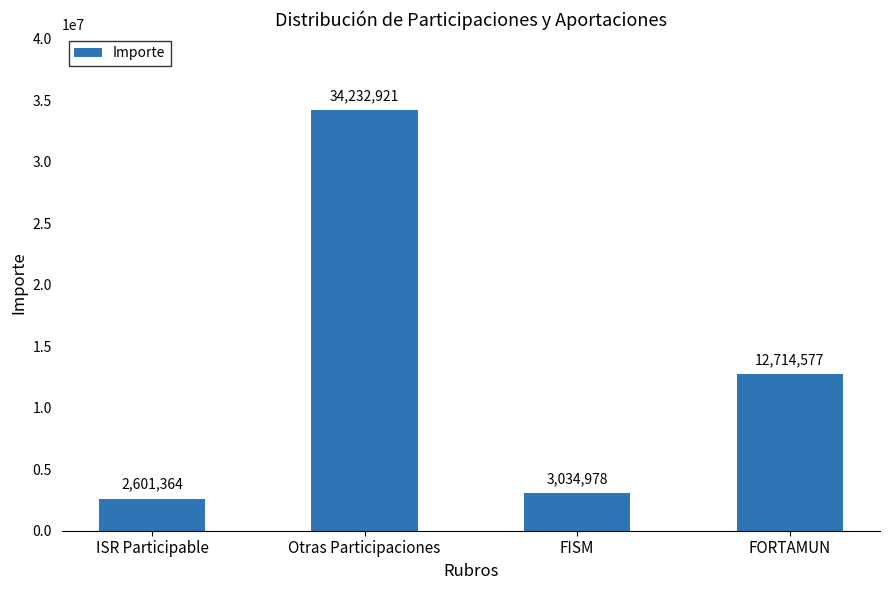

The value at FISM is 3034978.4. True or false?

True